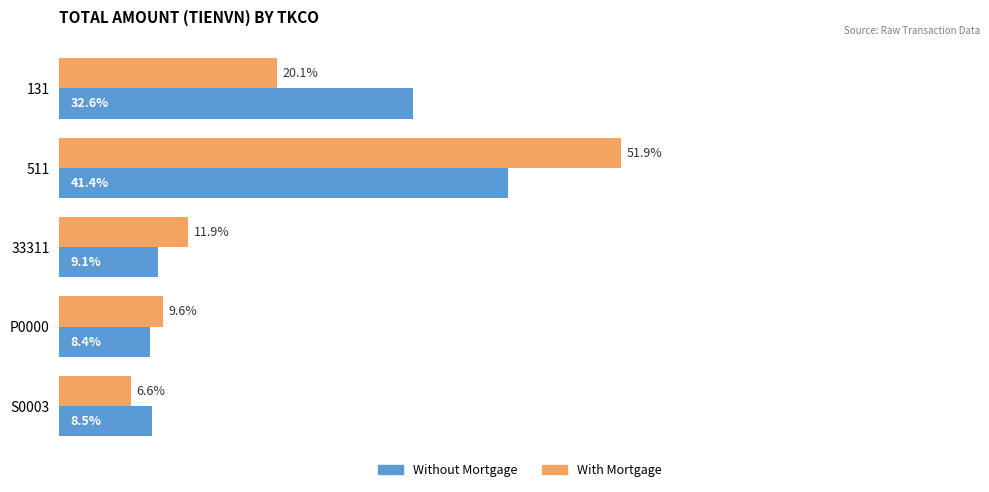

Is the value of With Mortgage at 33311 greater than the value of Without Mortgage at 33311?

Yes